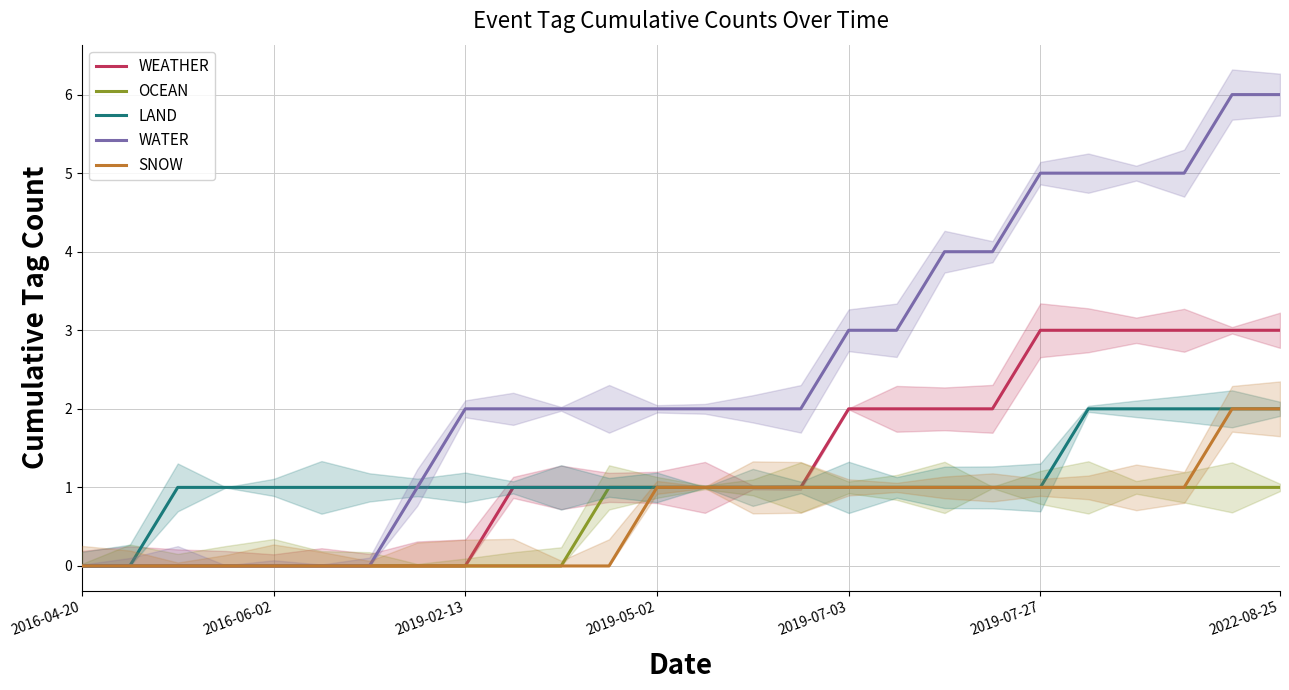

What value does the LAND series have at 13?

1